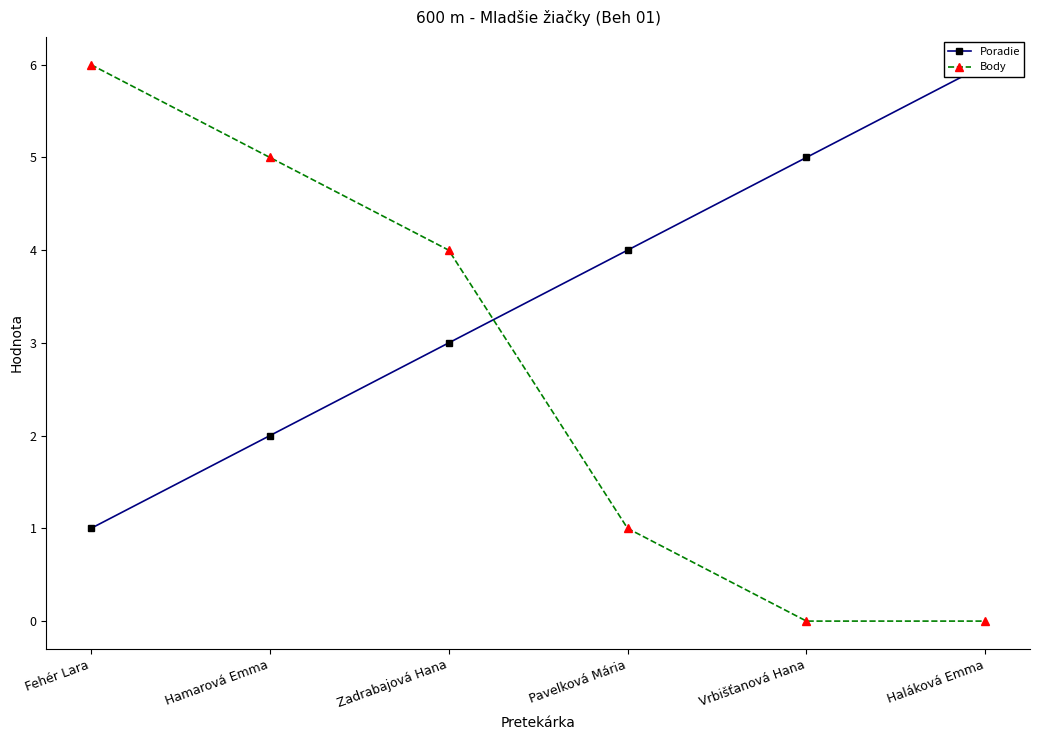

Reading left to right, transcribe all the data shown in this chart.

Poradie: Fehér Lara=1	Hamarová Emma=2	Zadrabajová Hana=3	Pavelková Mária=4	Vrbišťanová Hana=5	Haláková Emma=6
Body: Fehér Lara=6	Hamarová Emma=5	Zadrabajová Hana=4	Pavelková Mária=1	Vrbišťanová Hana=0	Haláková Emma=0